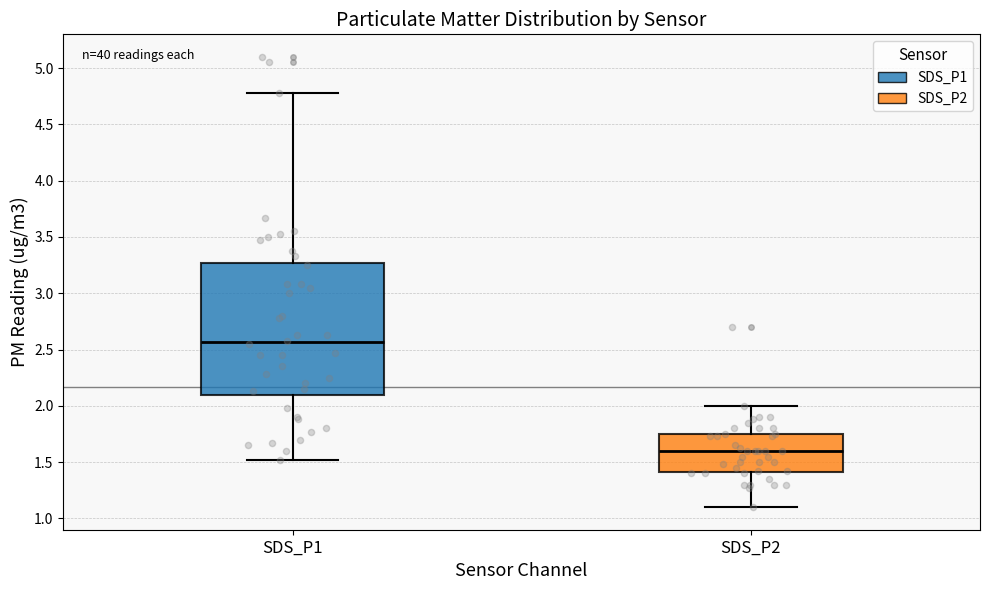

Where does the lower whisker of the box for SDS_P1 end on the y-axis? The values are not printed on the chart, so give them approximately, as read against the axis.

1.50